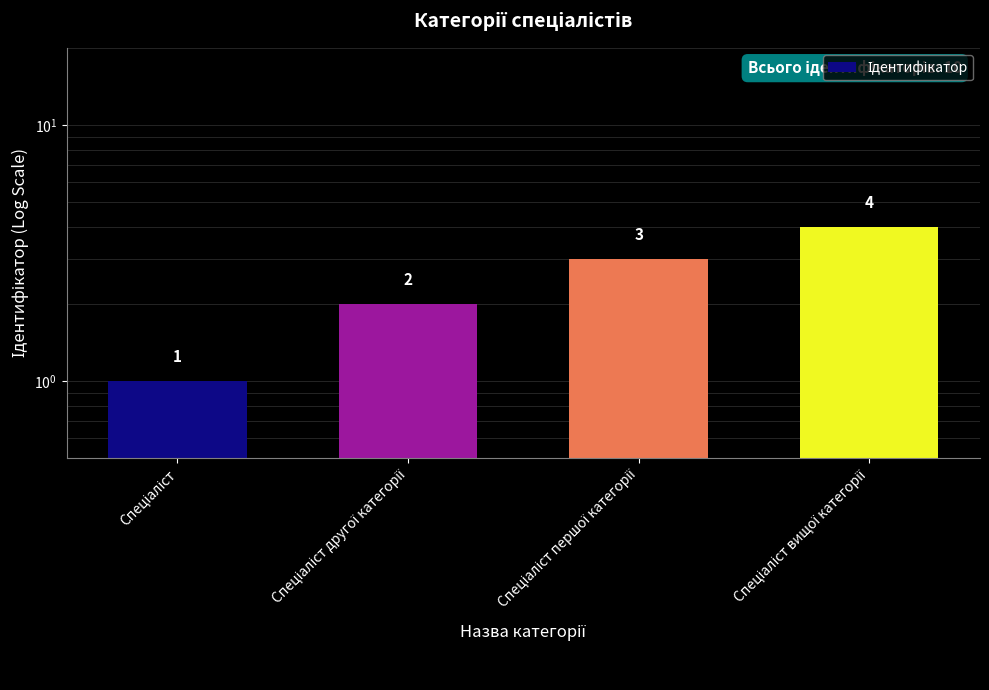

What is the ratio of the value at Спеціаліст вищої категорії to the value at Спеціаліст?

4.0